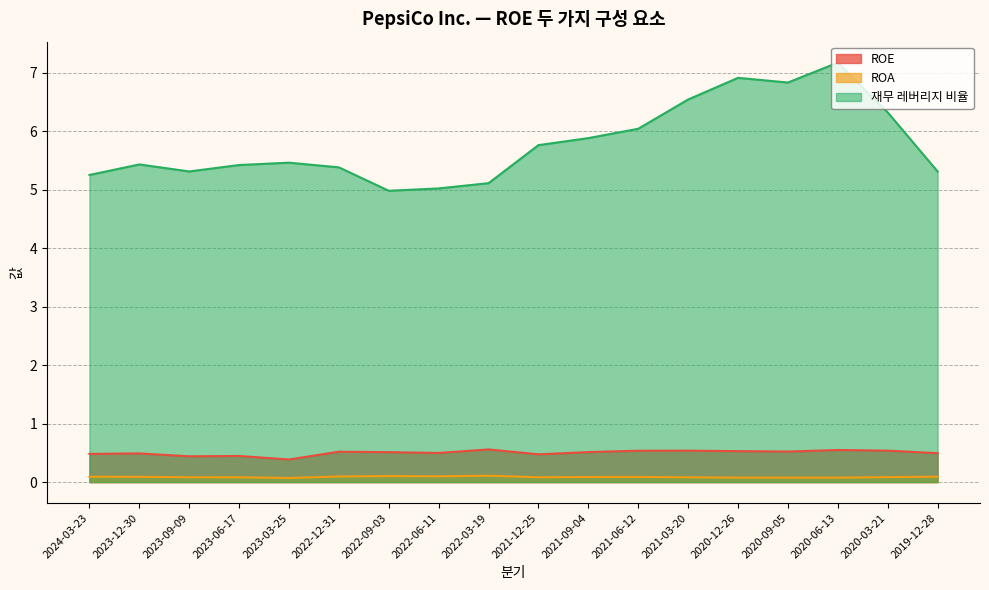

At which category is the sum across all series the highest?

2020-06-13